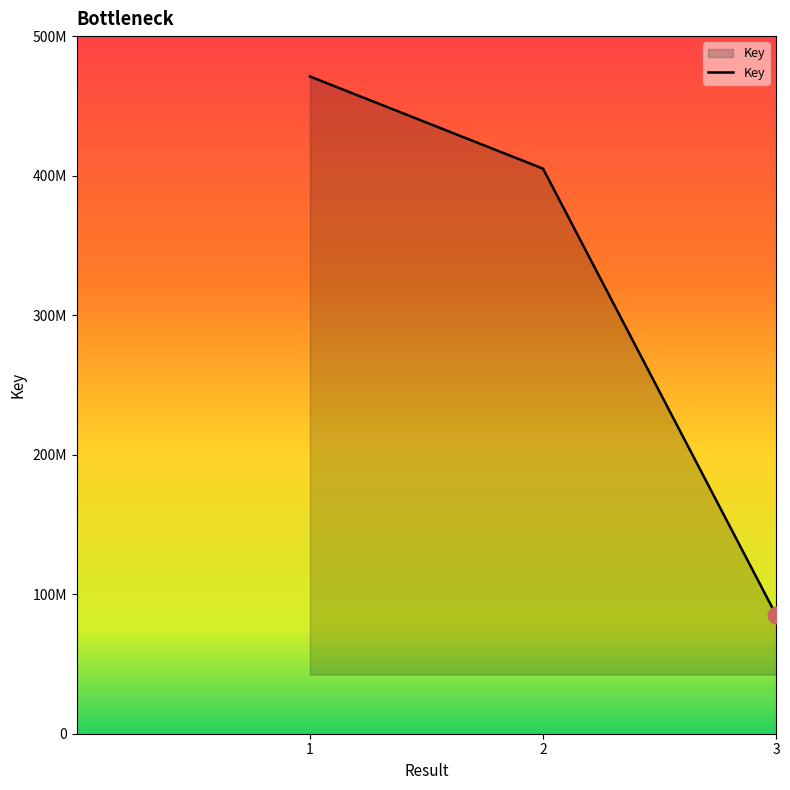

Does the chart have visible grid lines?

No